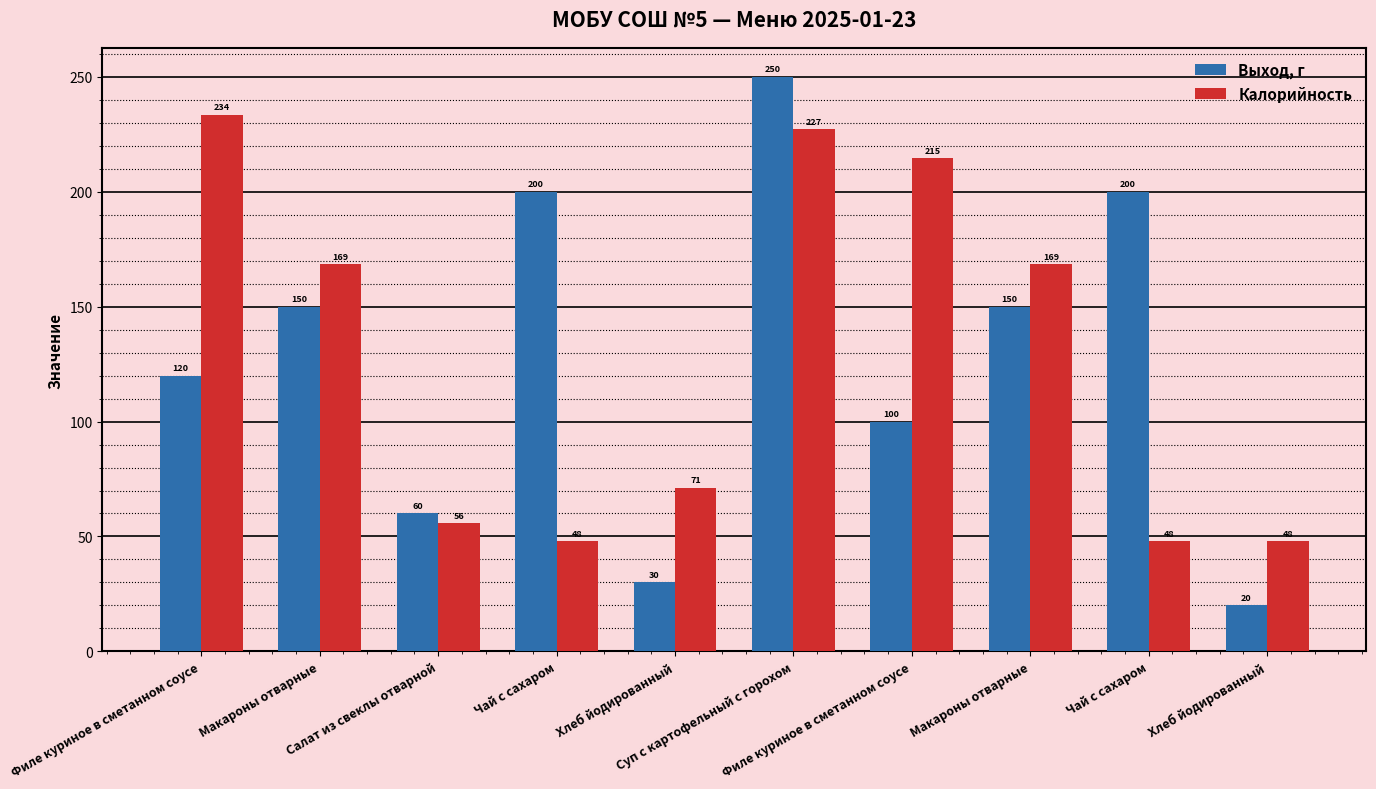

At which category does the chart reach its minimum across all series?

Хлеб йодированный